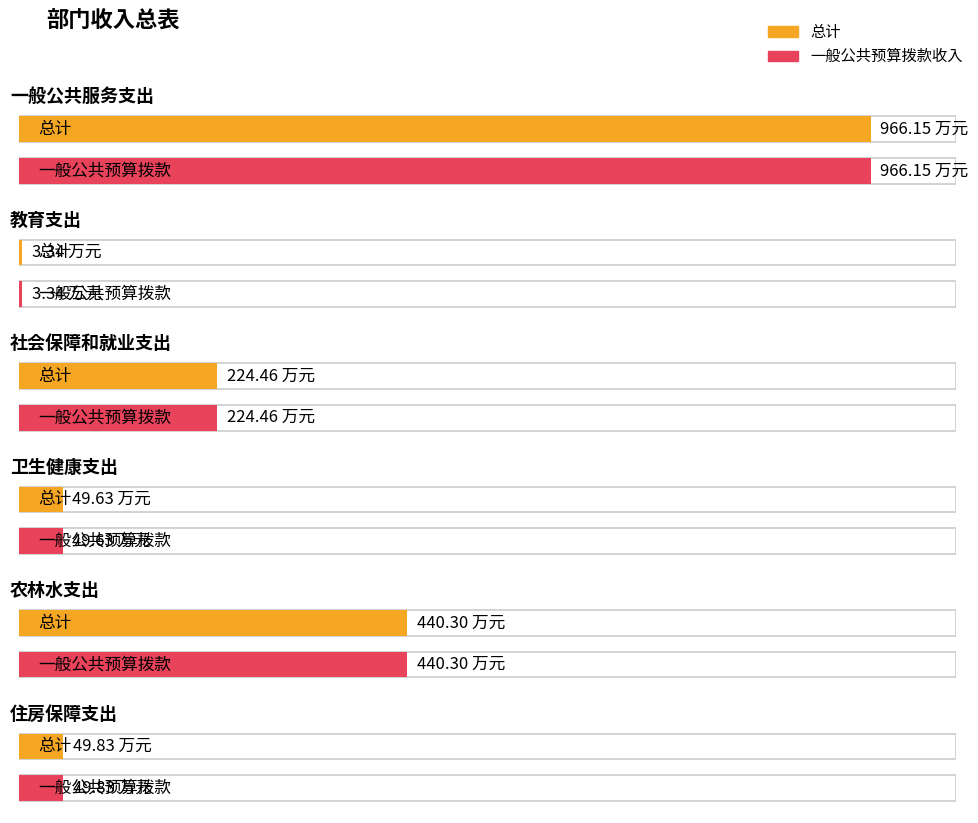

What are all the series names shown in the legend?

总计, 一般公共预算拨款收入